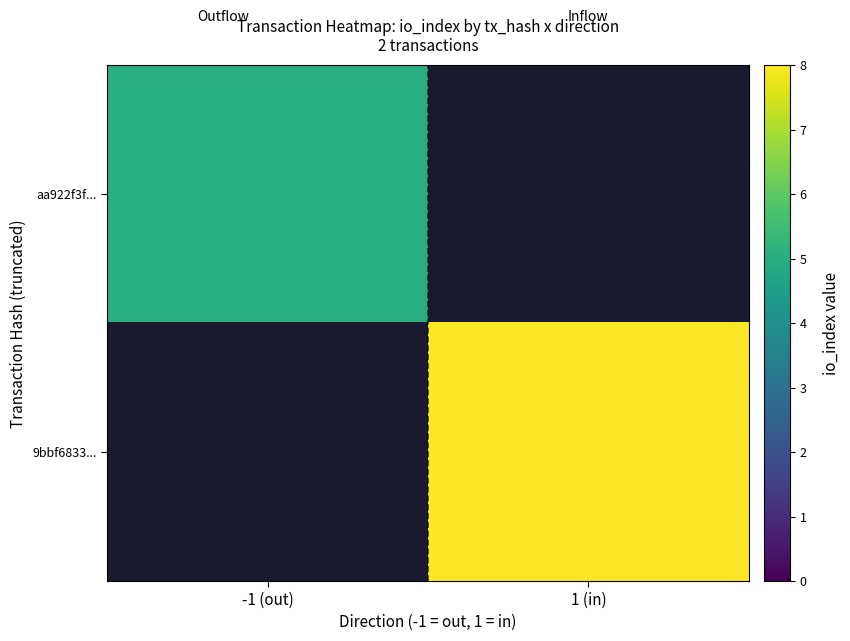

List the labels in order of 9bbf6833... value, smallest first.

-1 (out), 1 (in)